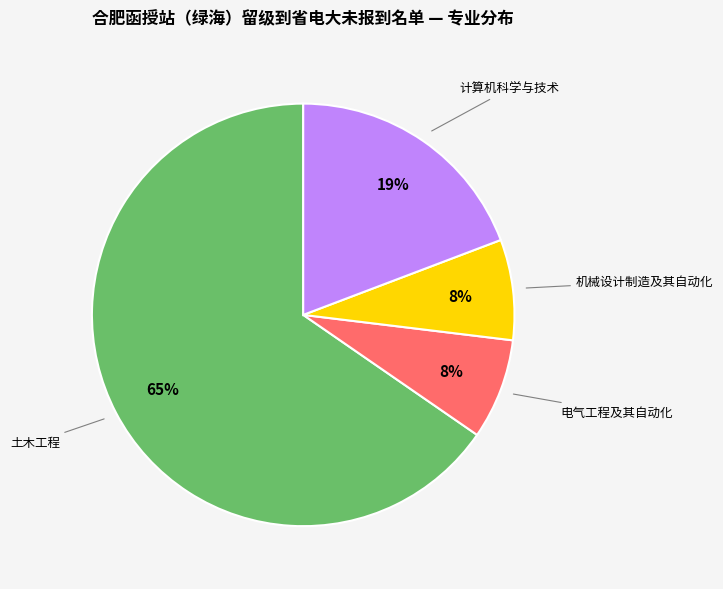

Is there a majority slice in this chart?

Yes